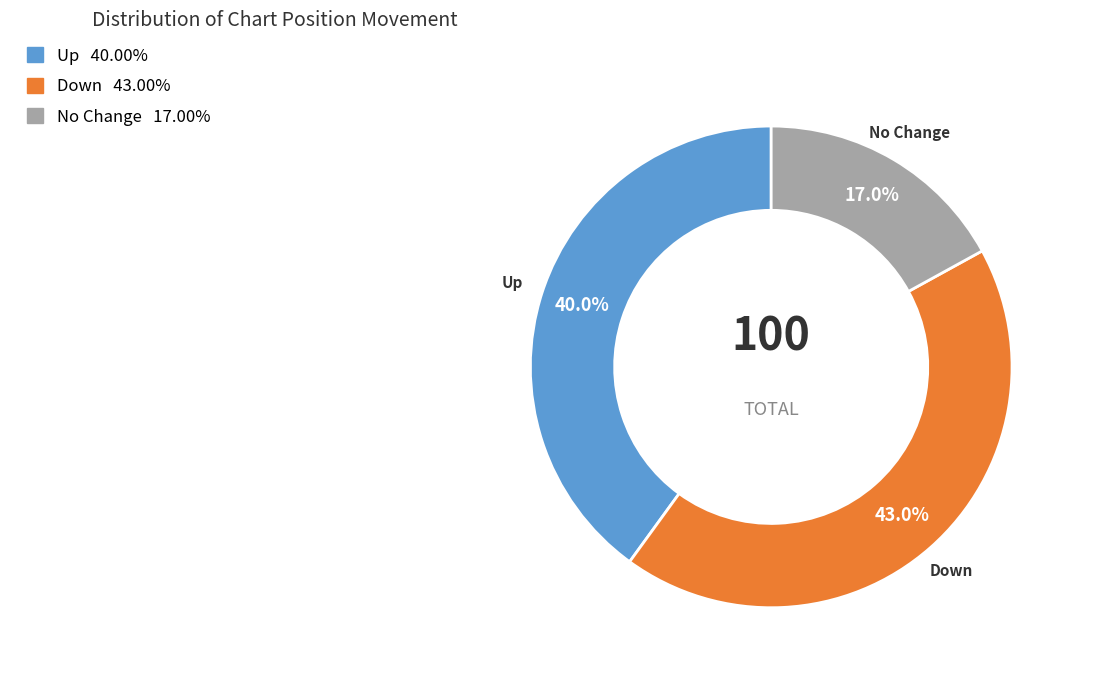

Is there a majority slice in this chart?

No